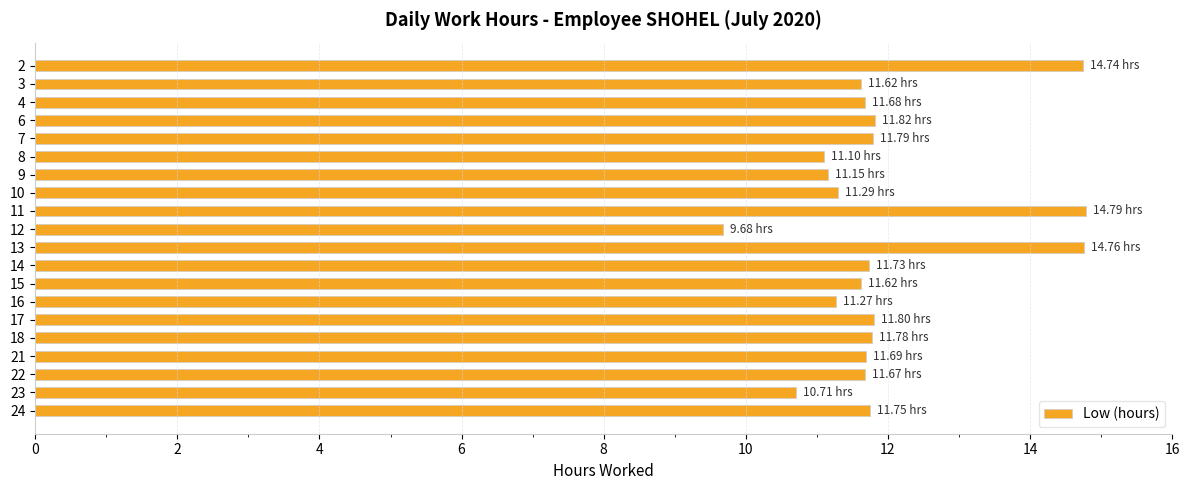

Which label corresponds to the smallest value in the chart?

12